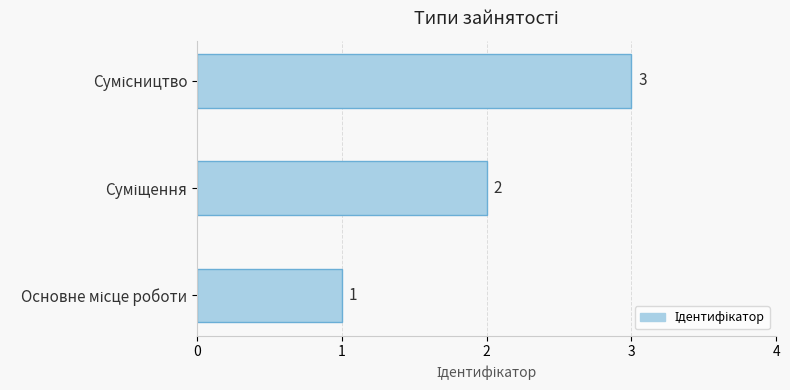

What is the maximum value shown in the chart?

3